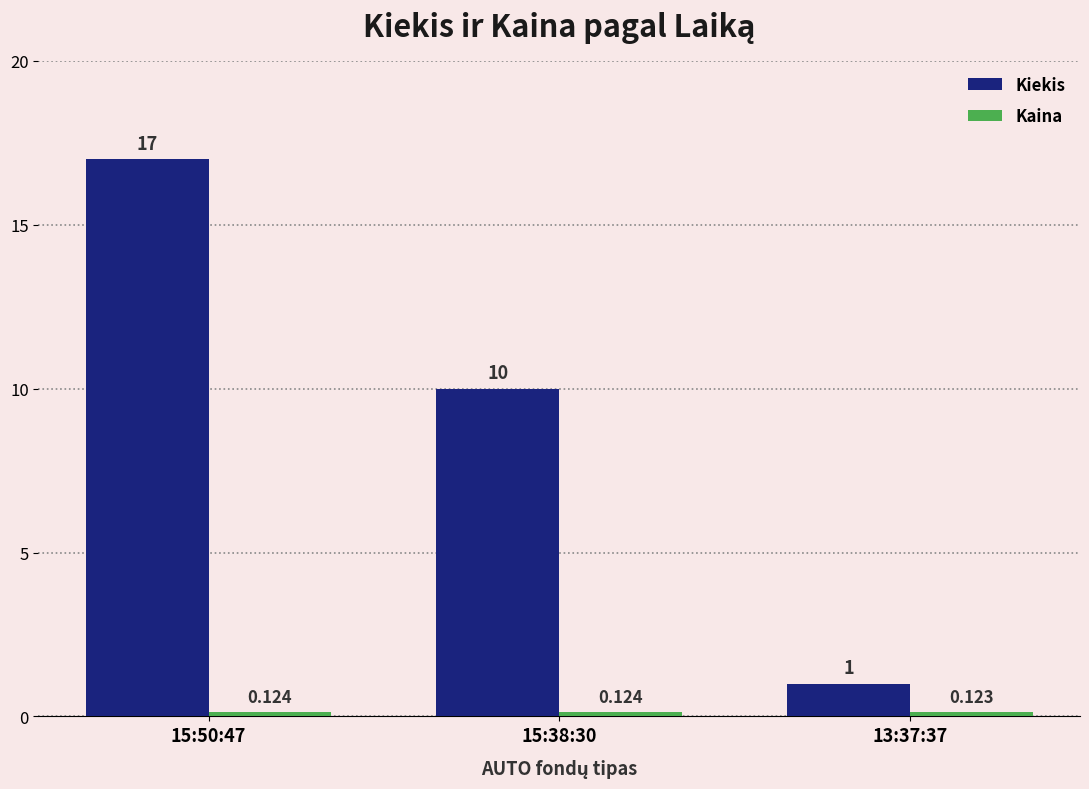

Does the chart contain stacked bars?

No